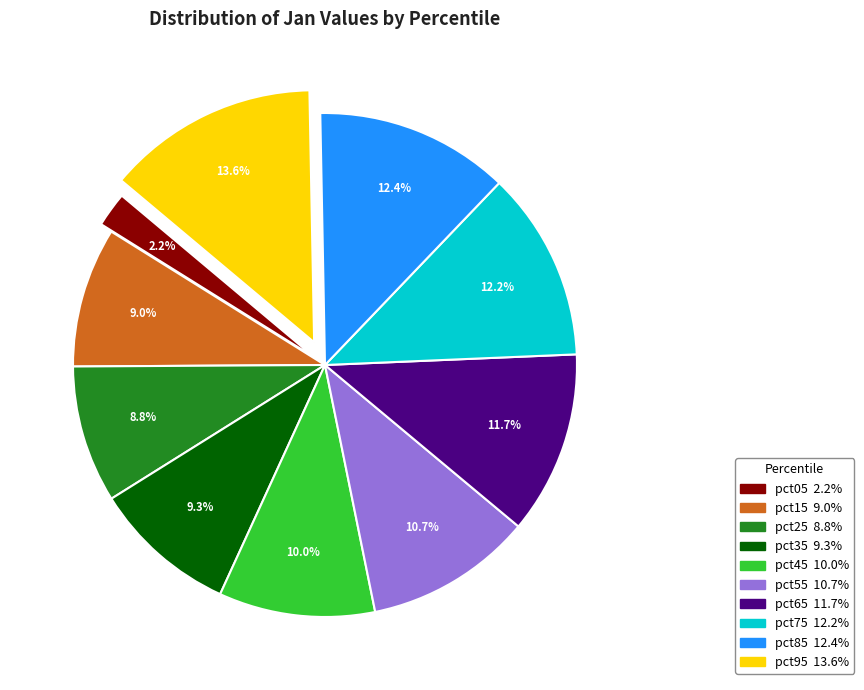

True or false: pct35 accounts for 24% of the total.

False